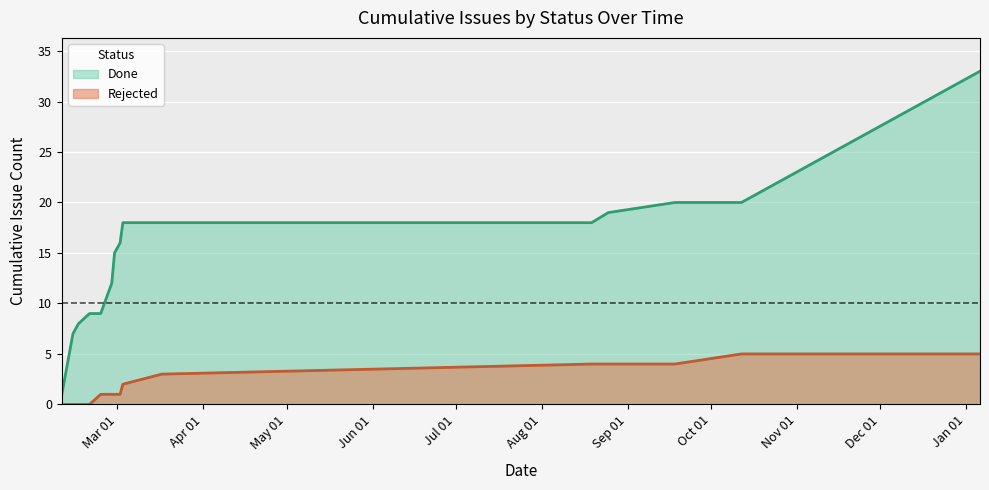

The value of Done at 26 is 9. True or false?

False